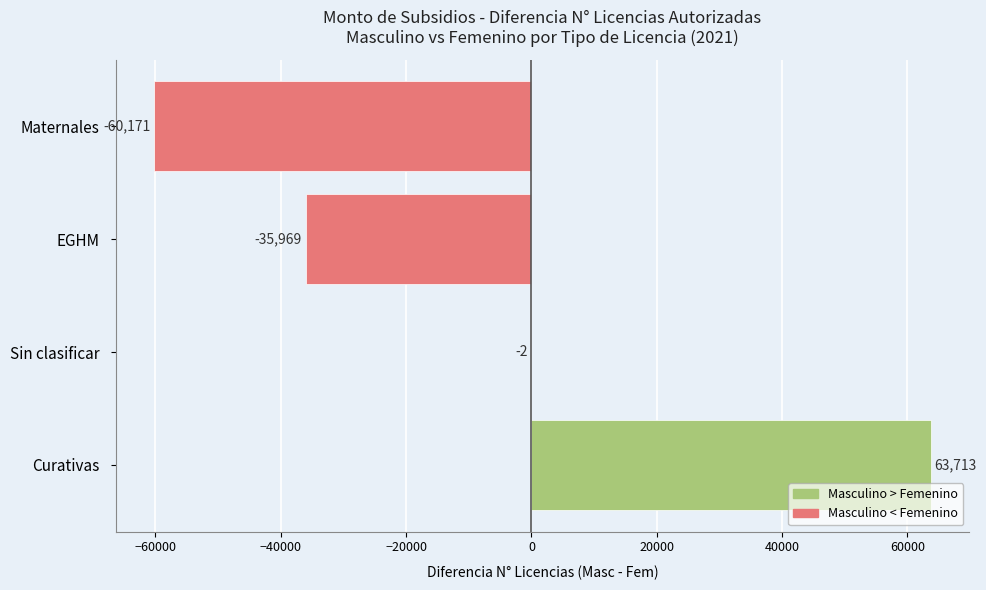

What is the maximum value shown in the chart?

63713